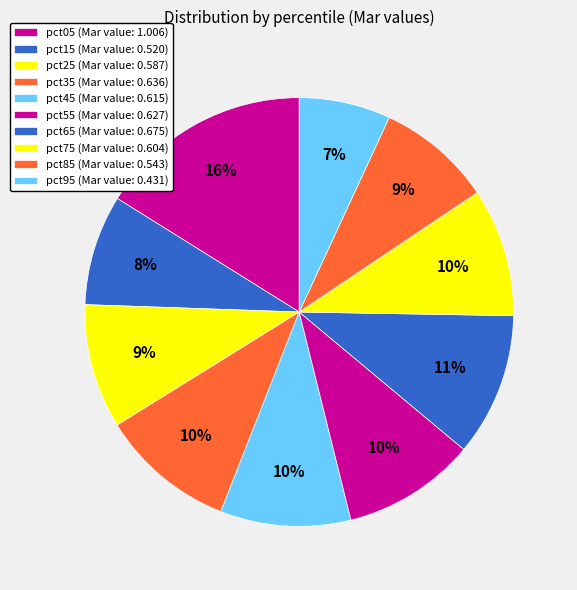

How many segments does this pie chart have?

10